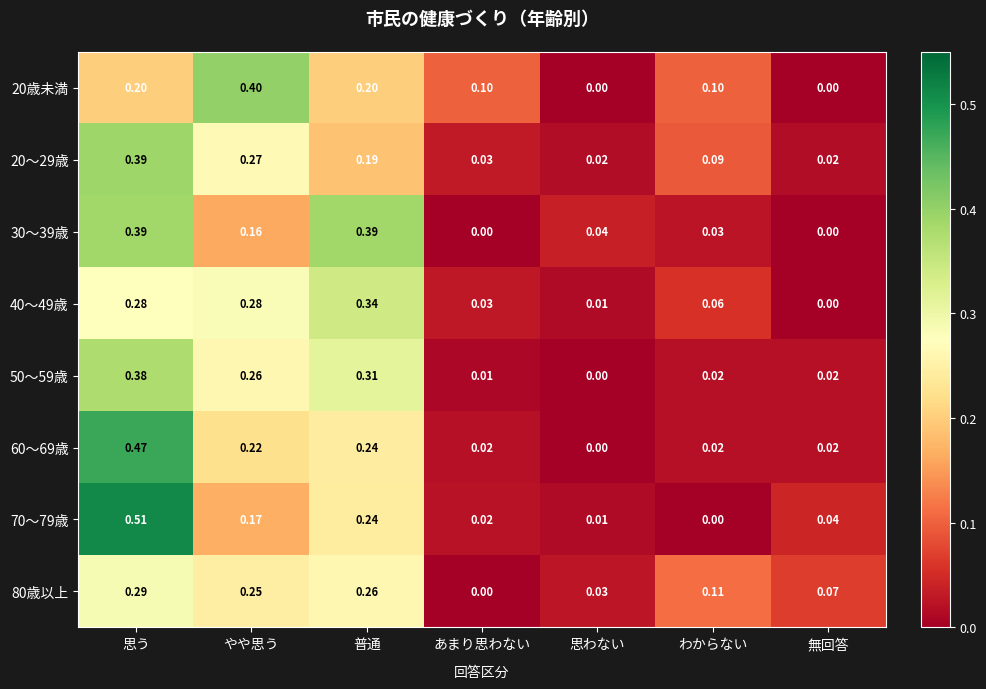

At which label does 40～49歳 reach its peak?

普通